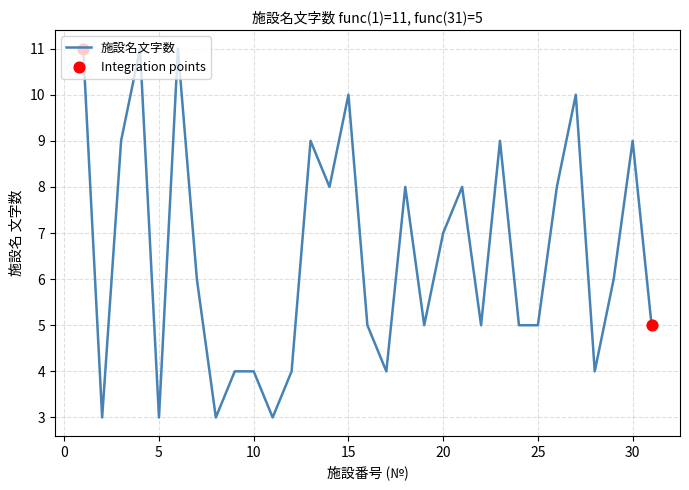

What is the difference between the maximum and minimum values?

8